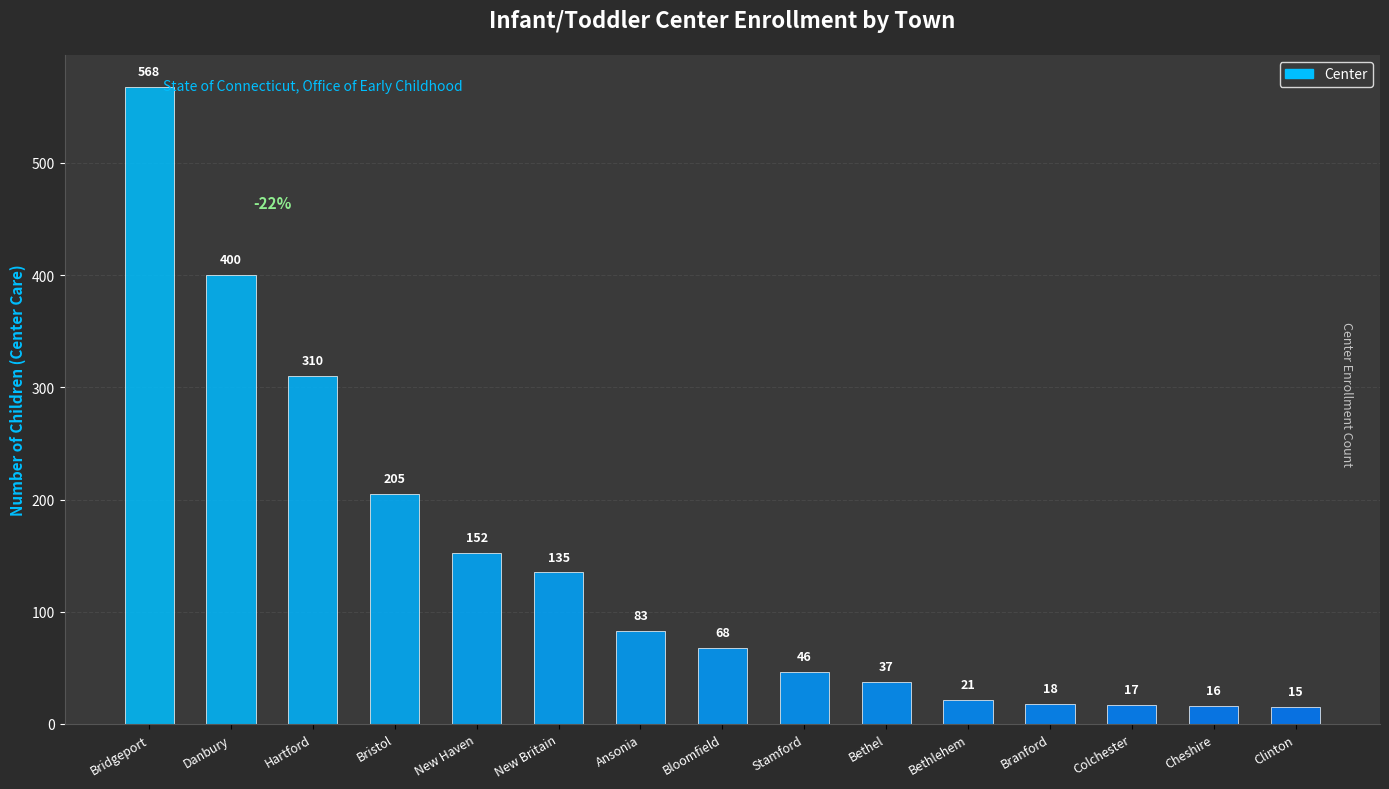

What position from the left is Bloomfield?

8